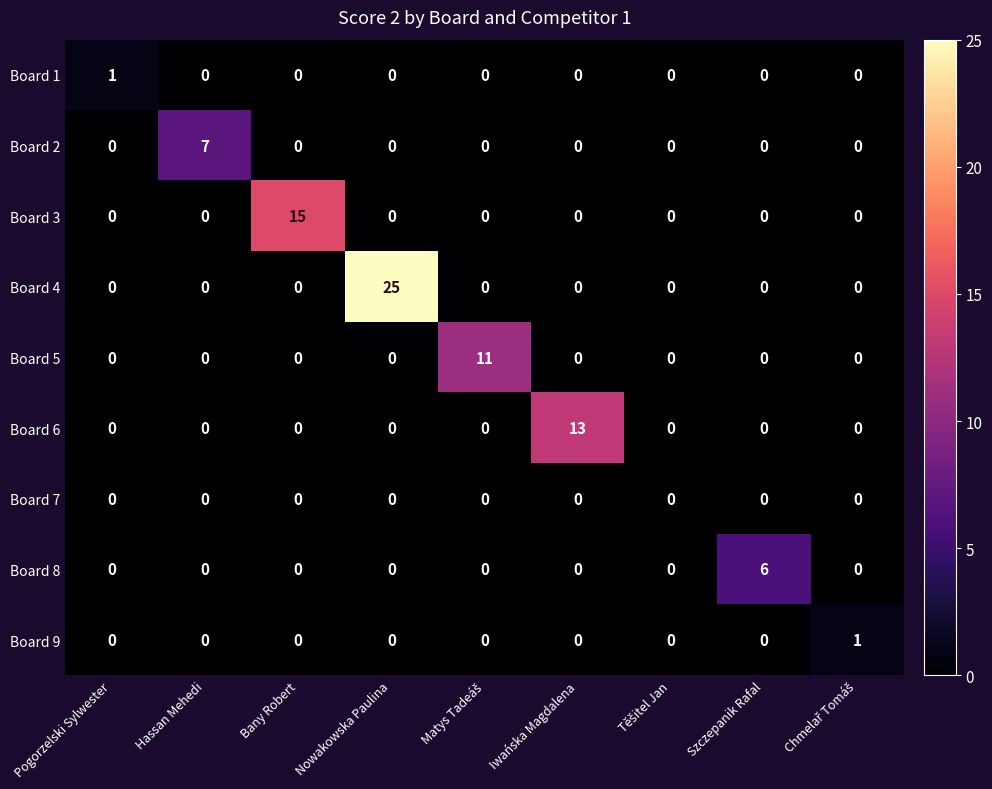

Which label corresponds to the largest value in the chart?

Nowakowska Paulina